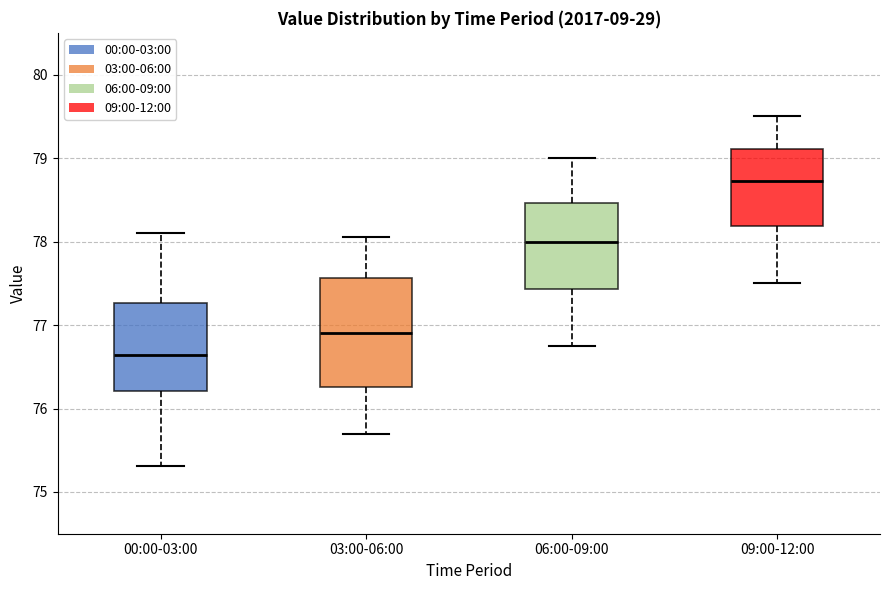

Reading left to right, transcribe this box plot: for each box, give where its median line is, the range the box spans, and where its two whiskers end, as read against the y-axis. The values are not printed on the chart, so give them approximately, as read against the axis.

00:00-03:00: median 76.6, box 76.2 to 77.3, whiskers 75.3 to 78.1
03:00-06:00: median 76.9, box 76.3 to 77.6, whiskers 75.7 to 78.1
06:00-09:00: median 78.0, box 77.4 to 78.5, whiskers 76.8 to 79.0
09:00-12:00: median 78.7, box 78.2 to 79.1, whiskers 77.5 to 79.5